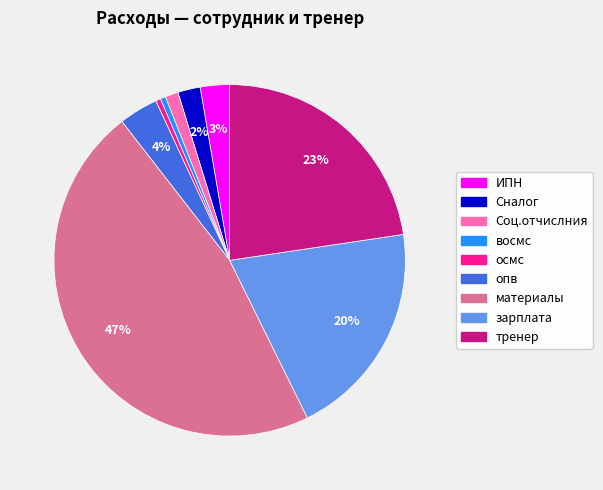

Do опв and ИПН together represent more than half of the pie?

No